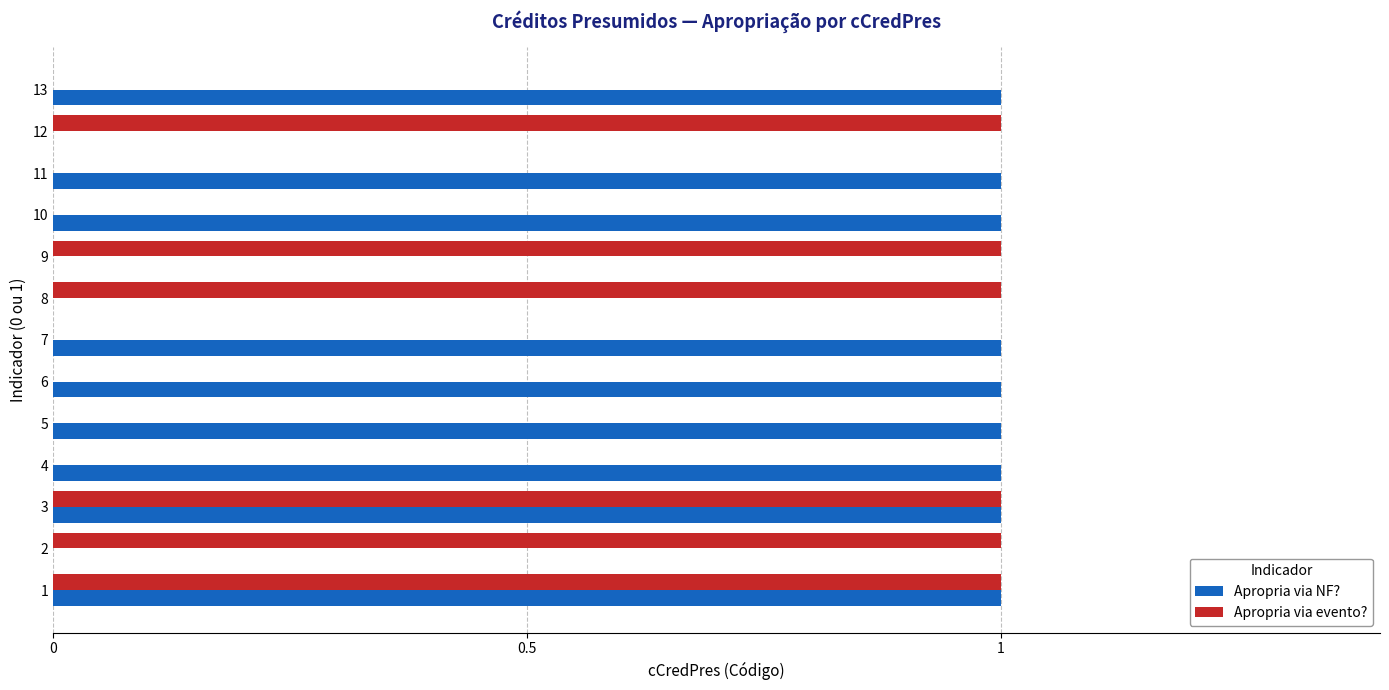

What are all the series names shown in the legend?

Apropria via NF?, Apropria via evento?